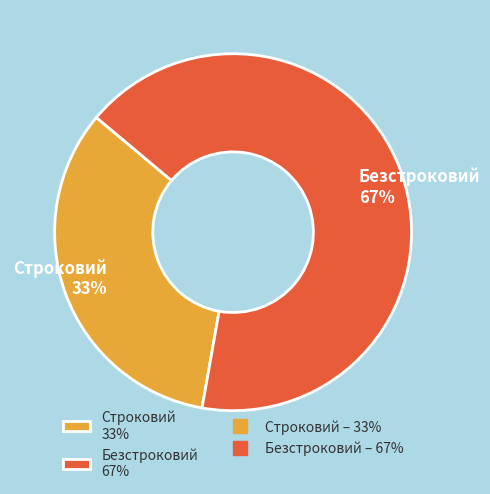

To the nearest percent, what is the combined percentage of Безстроковий and Строковий?

100%